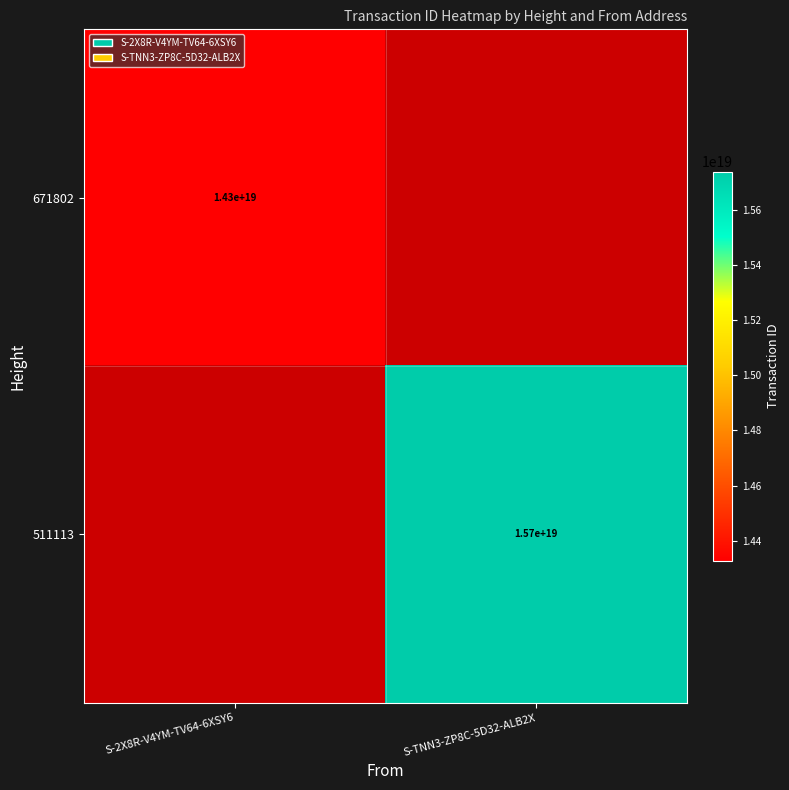

The 511113 series shows 15700000000000000000 at S-TNN3-ZP8C-5D32-ALB2X. True or false?

True